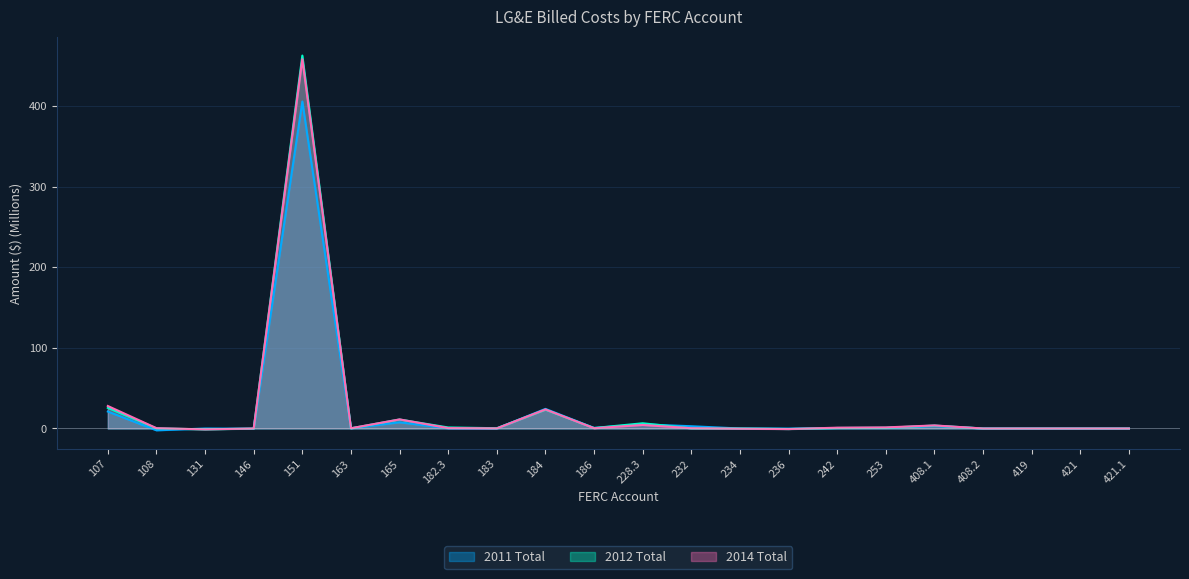

At which category does 2012 Total reach its first local valley?

131